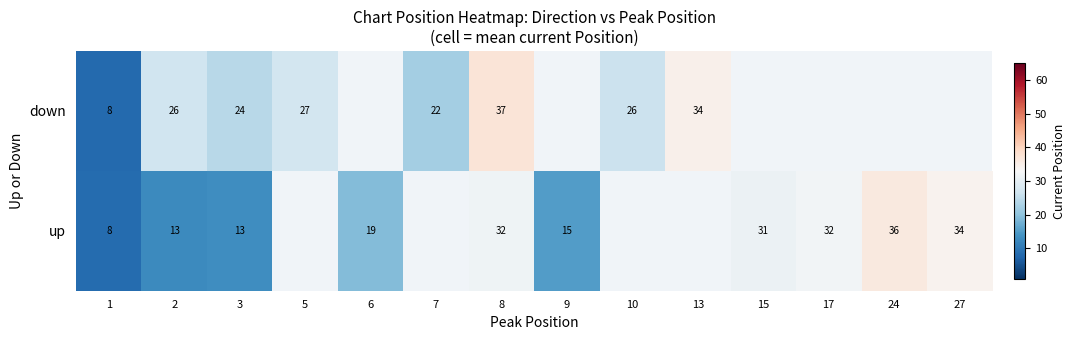

Between 1 and 8, which series saw the biggest shift?

down